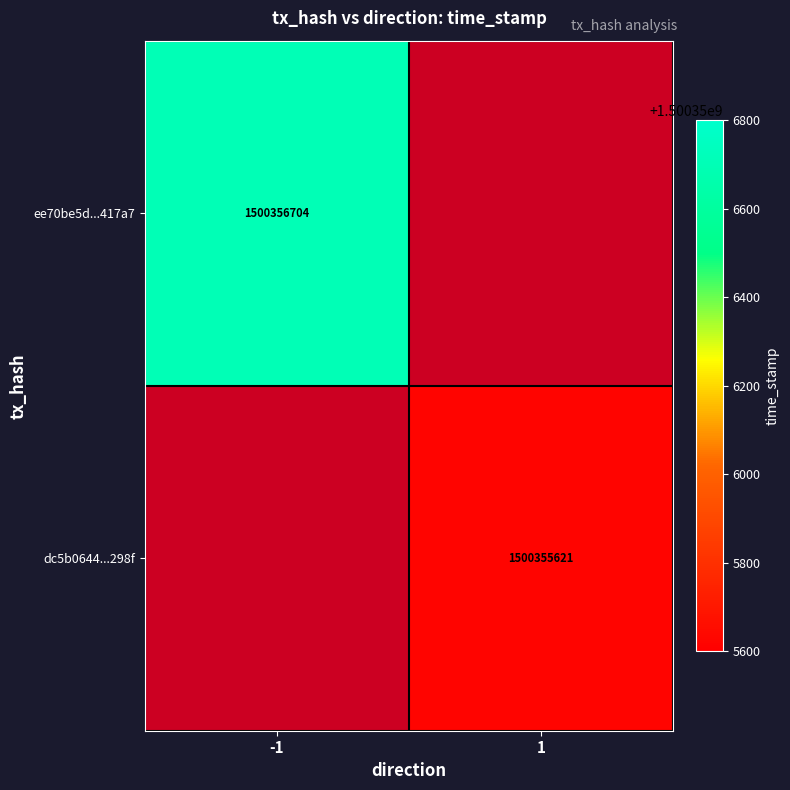

Rank the series by their maximum value, from highest to lowest.

ee70be5d485dbfc722bb4b5f3a42fecac3417a7, dc5b0644442fa0c8c55e59487d5df994208298f